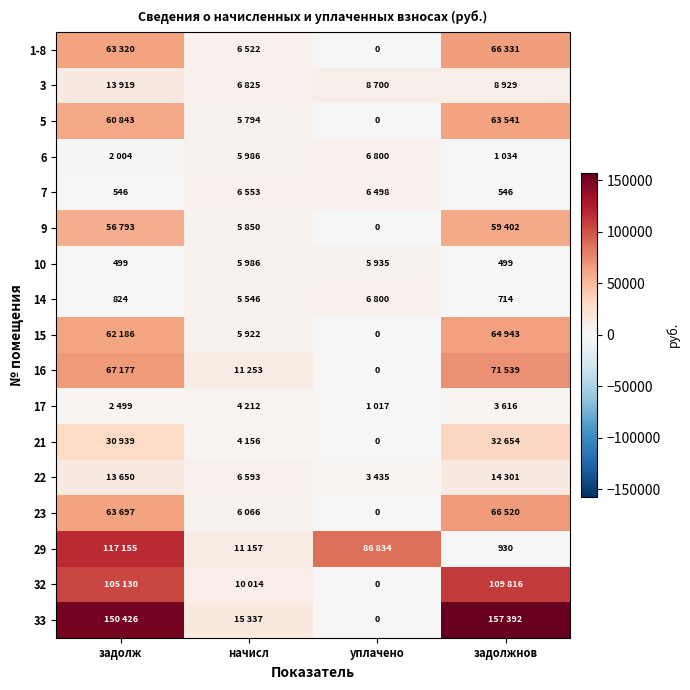

What is the spread (max minus min) of values at уплачено?

86834.1